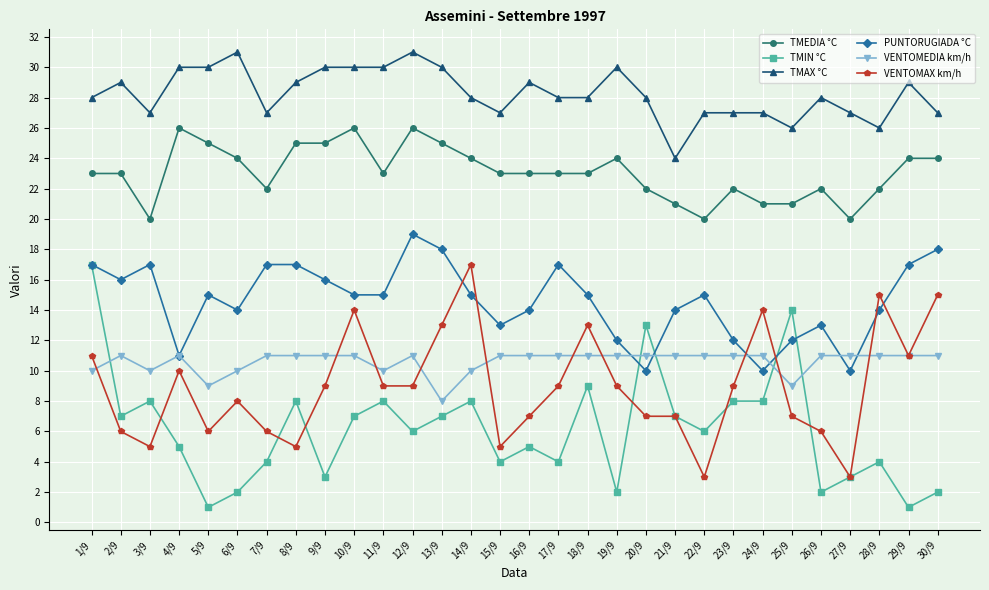

At how many categories does at least one series exceed 18?

30